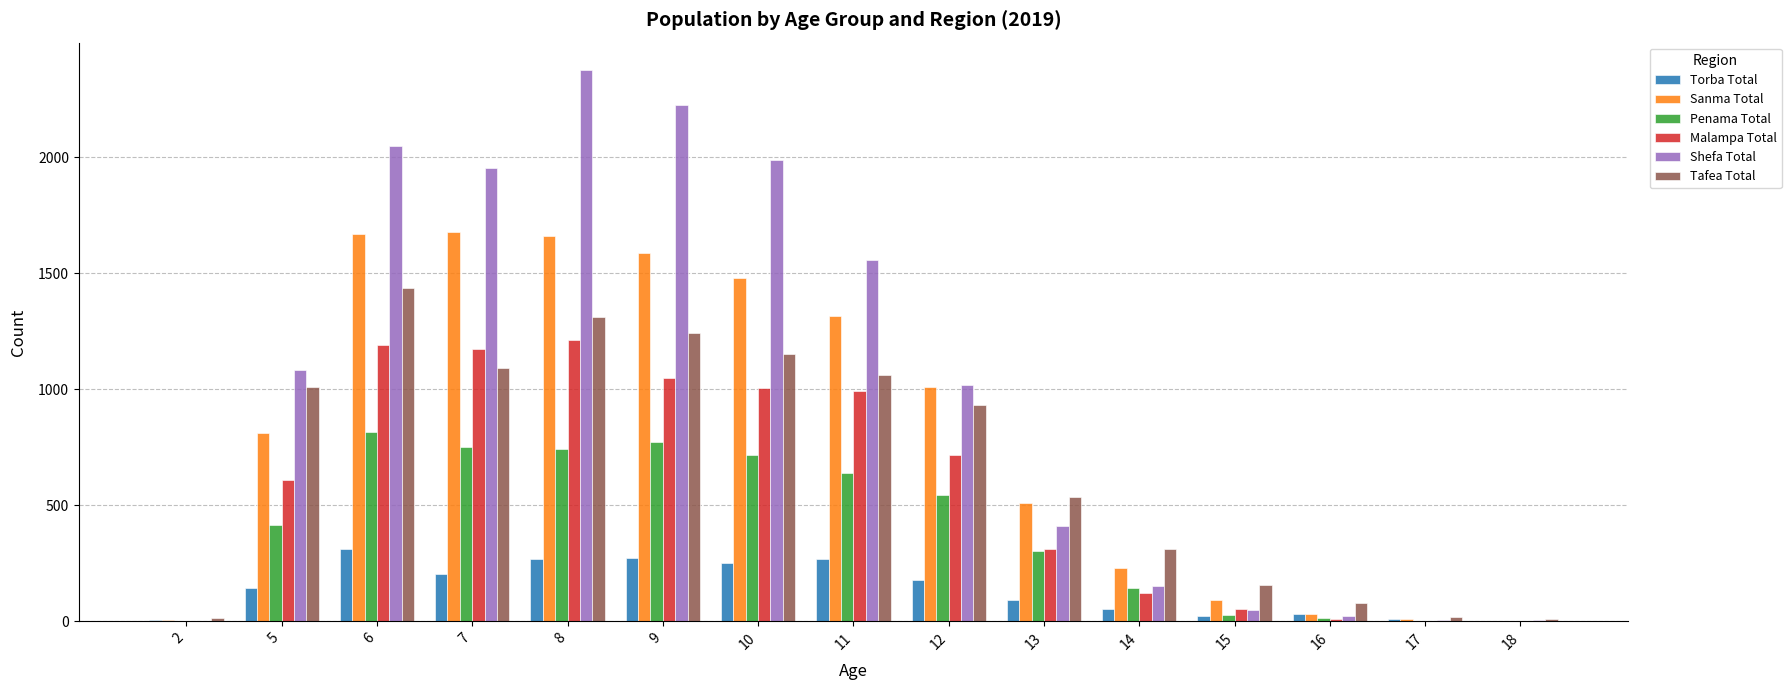

Between 2 and 16, which series saw the biggest shift?

Tafea Total